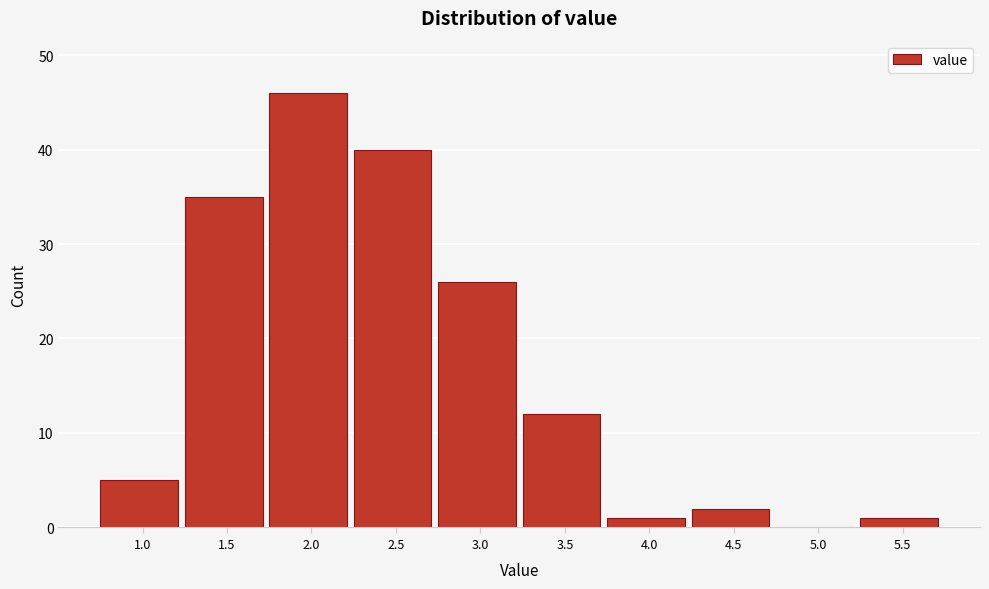

Reading left to right, what are all the values shown in this chart?

1.0=5	1.5=35	2.0=46	2.5=40	3.0=26	3.5=12	4.0=1	4.5=2	5.0=0	5.5=1